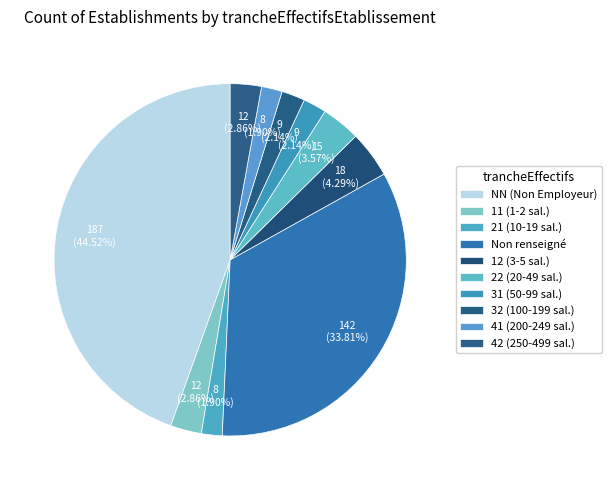

Count the number of slices in the pie.

10